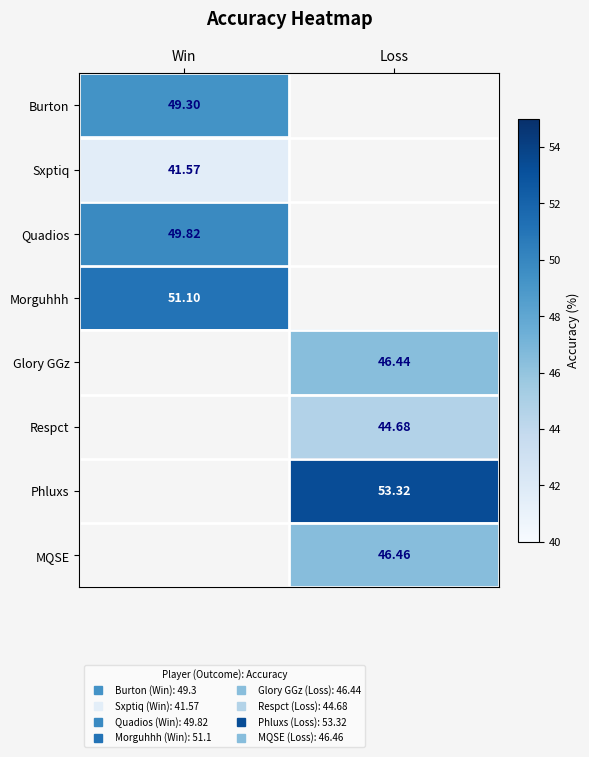

How many series are shown in this chart?

8